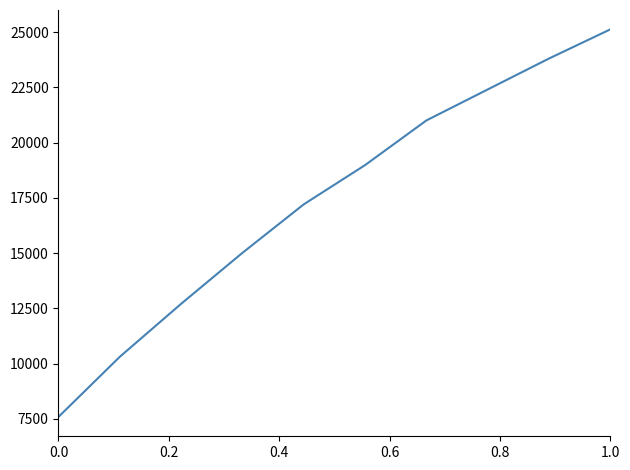

What is the difference between the maximum and minimum values?

17538